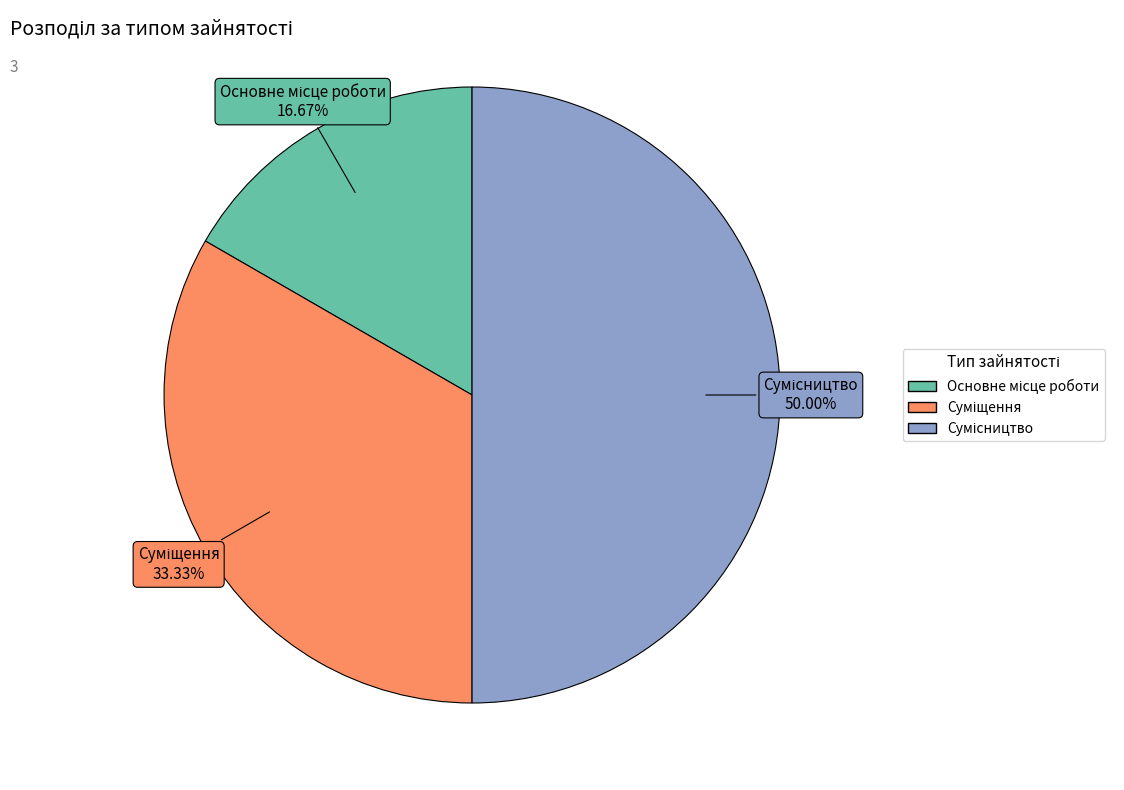

To the nearest percent, what is the combined percentage of Суміщення and Сумісництво?

83%